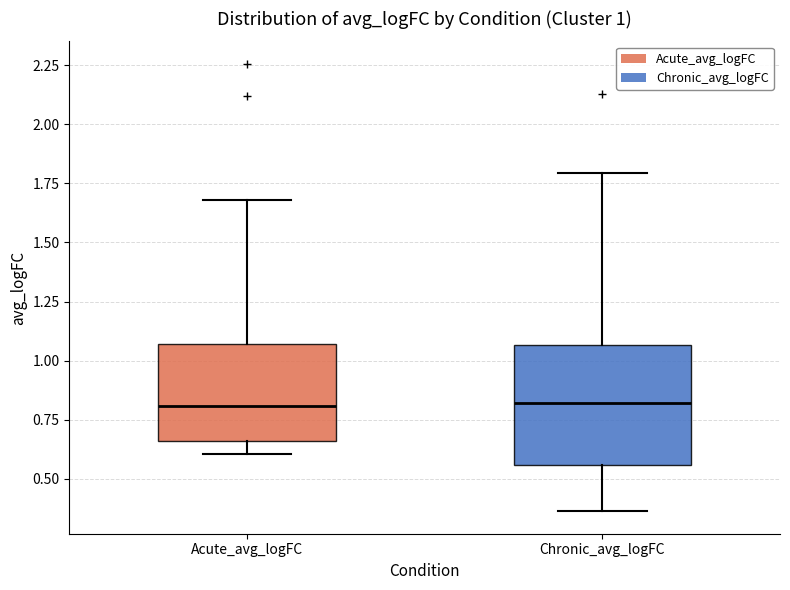

Which box is the tallest, from its lower edge to its upper edge?

Chronic_avg_logFC